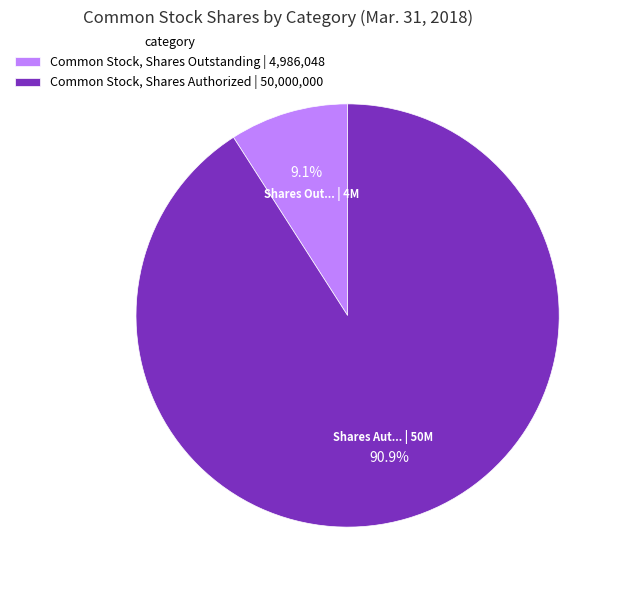

True or false: Common Stock, Shares Outstanding accounts for 1% of the total.

False